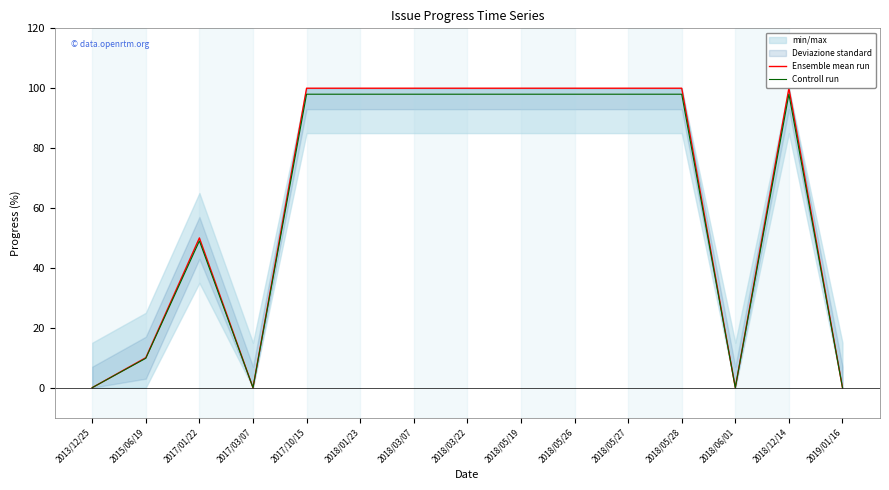

Which series has the largest range (max minus min)?

Ensemble mean run